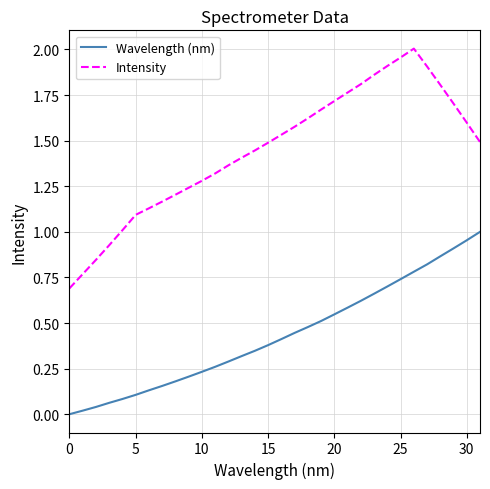

True or false: Intensity and Wavelength (nm) intersect in this chart.

False